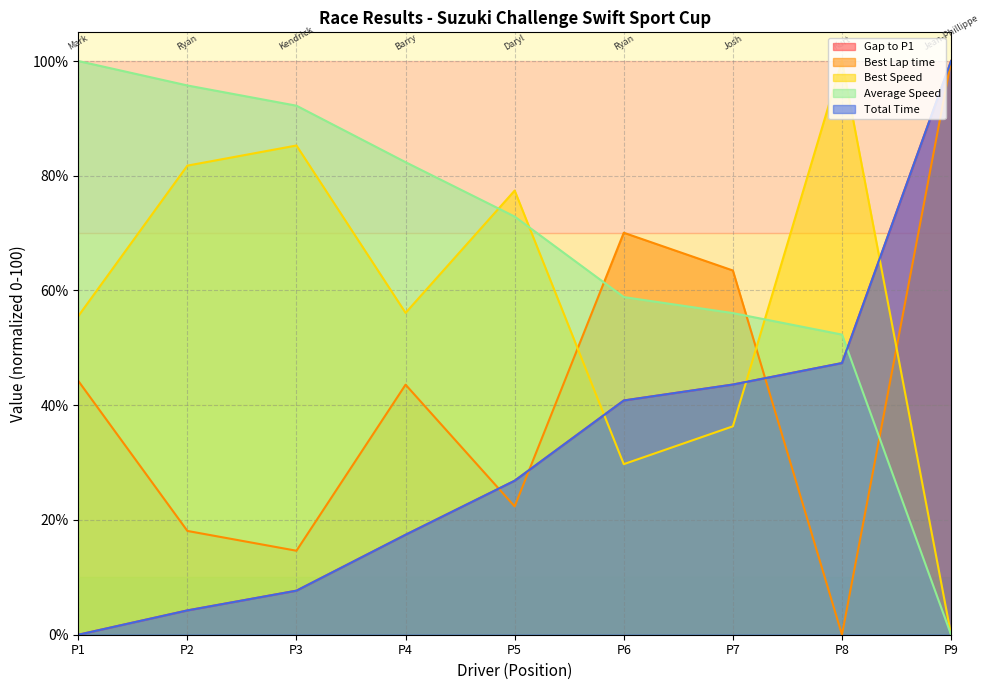

Reading right to left, extract all data points from this chart.

Gap to P1: 100.0	47.4	43.6	40.8	26.8	17.4	7.7	4.2	0.0
Best Lap time: 100.0	0.0	63.5	70.1	22.4	43.6	14.6	18.1	44.2
Best Speed: 0.0	100.0	36.3	29.7	77.4	56.1	85.3	81.8	55.5
Average Speed: 0.0	52.3	56.1	58.9	72.9	82.4	92.2	95.7	100.0
Total Time: 100.0	47.4	43.6	40.8	26.8	17.4	7.7	4.2	0.0